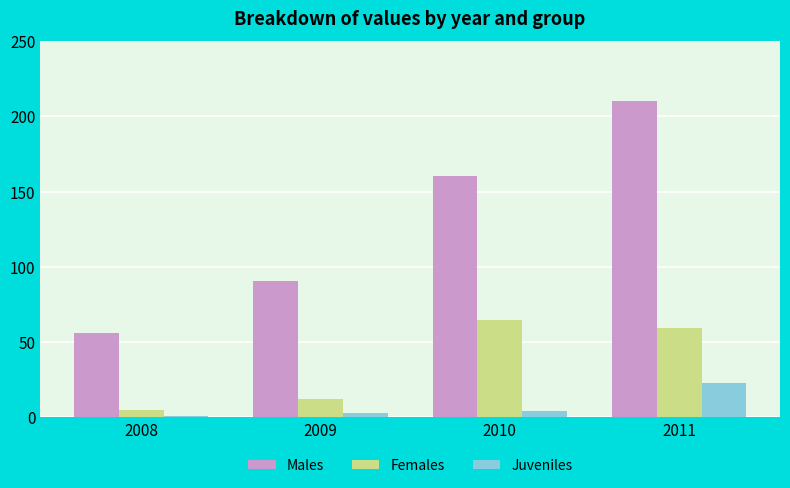

What value does the Males series have at 2011?

210.3